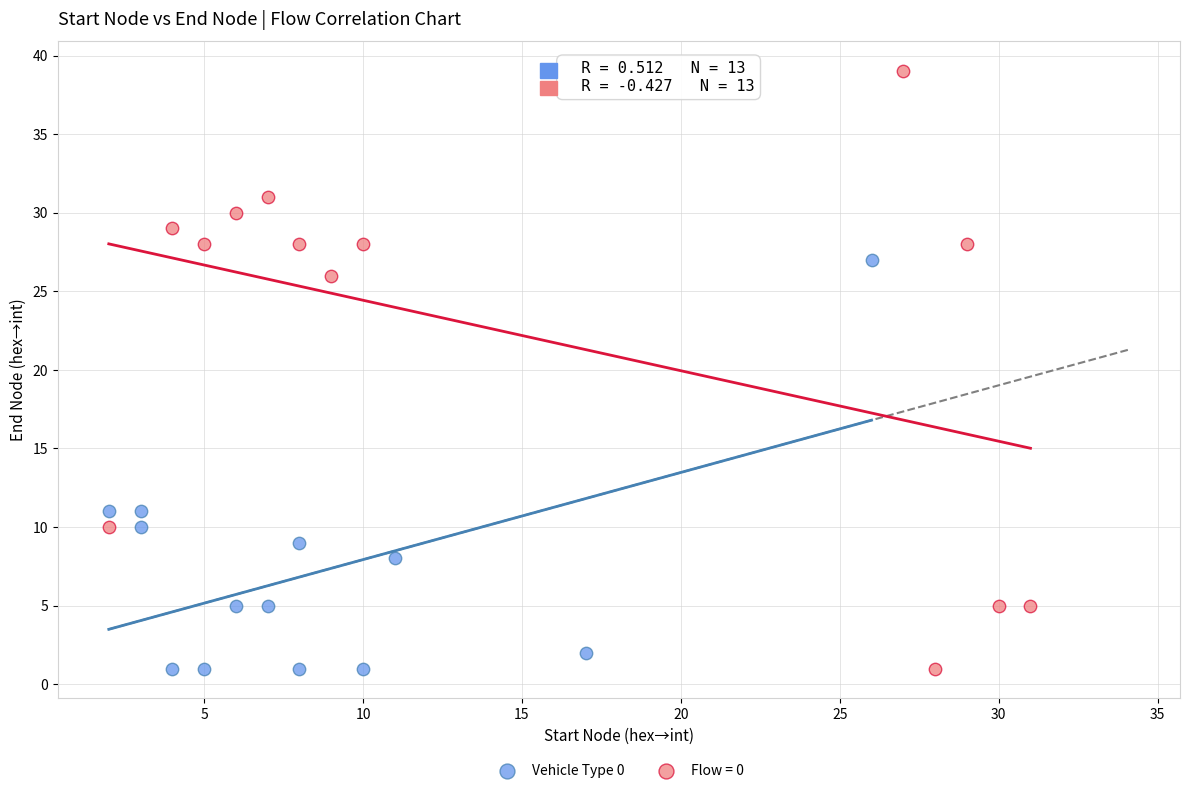

Which series has the largest Y range (max minus min)?

Flow = 0